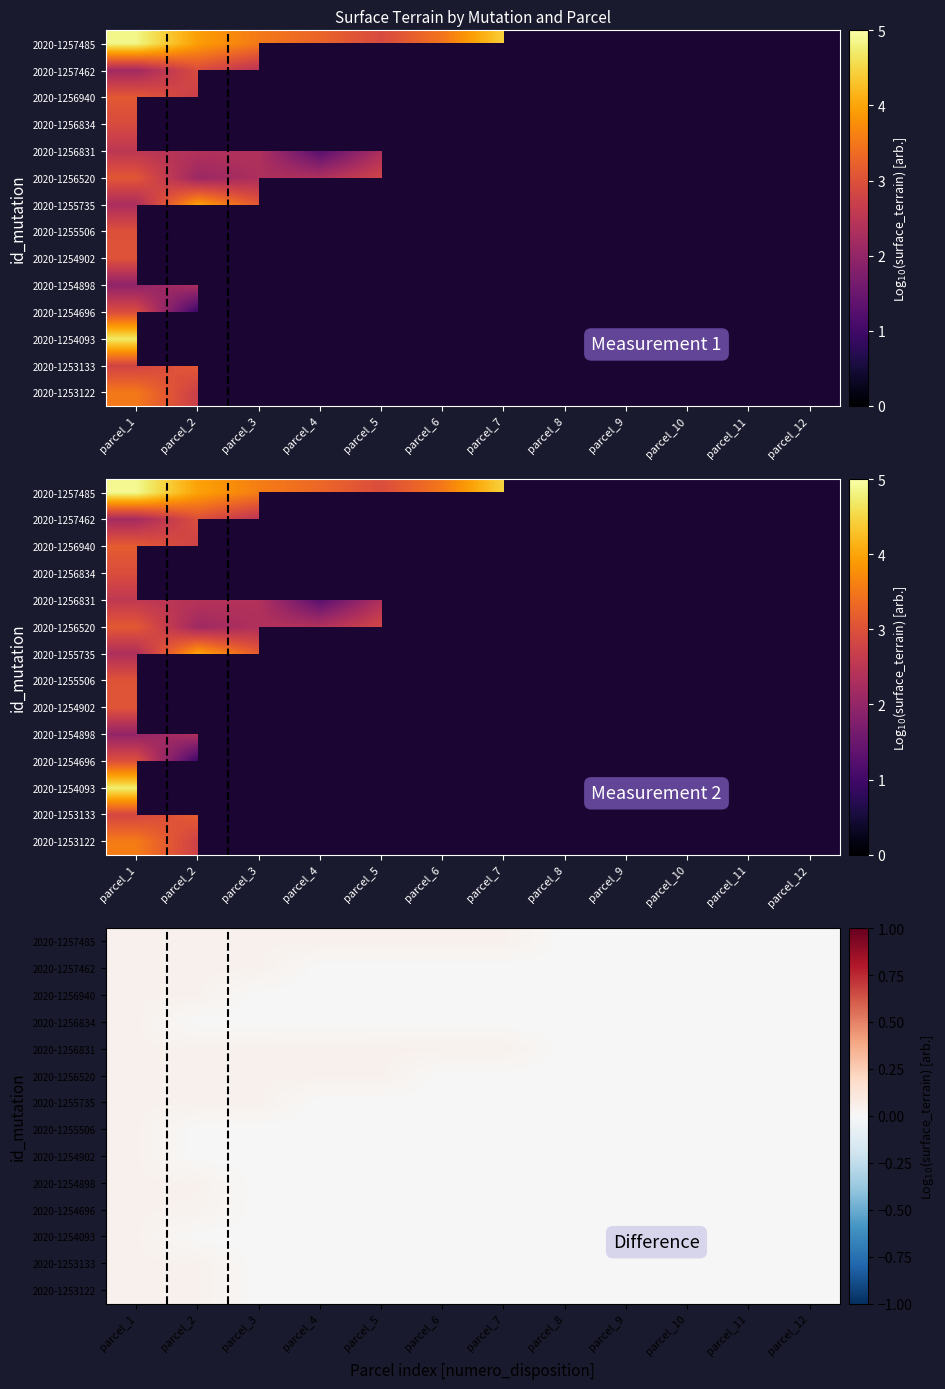

At which category does the chart reach its peak across all series?

parcel_1